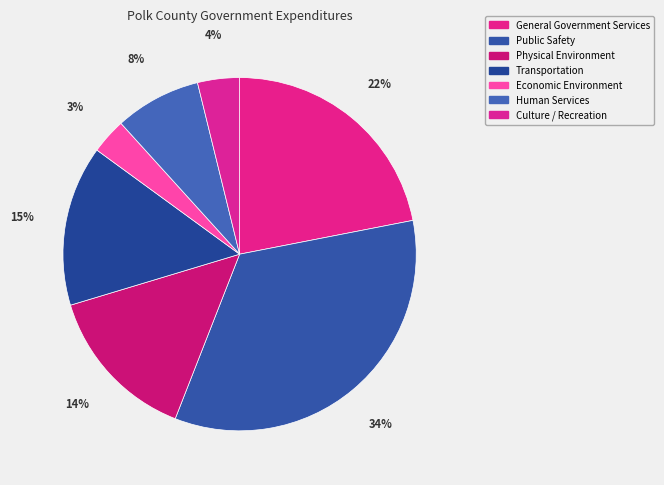

What is the total percentage of General Government Services and Economic Environment?

25.2%